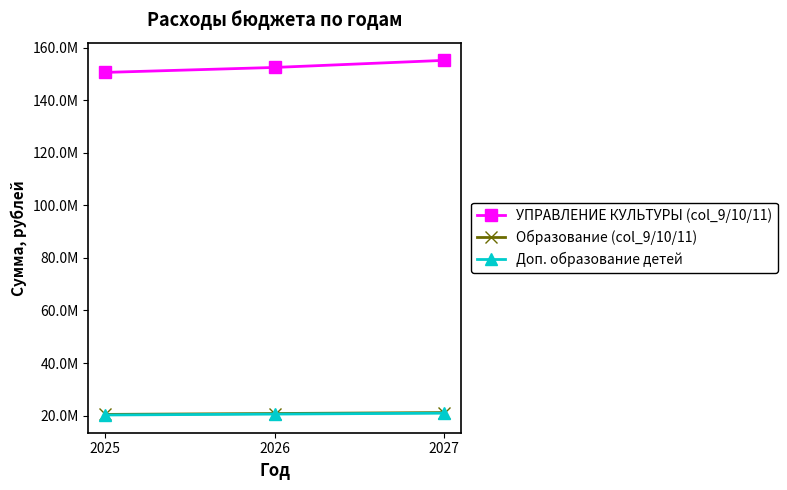

Reading left to right, transcribe all the data shown in this chart.

УПРАВЛЕНИЕ КУЛЬТУРЫ (col_9/10/11): 2025=150589204.8	2026=152477552.4	2027=155173067.9
Образование (col_9/10/11): 2025=20436600.0	2026=20779015.8	2027=21130418.4
Доп. образование детей: 2025=20216600.0	2026=20559015.8	2027=20910418.4